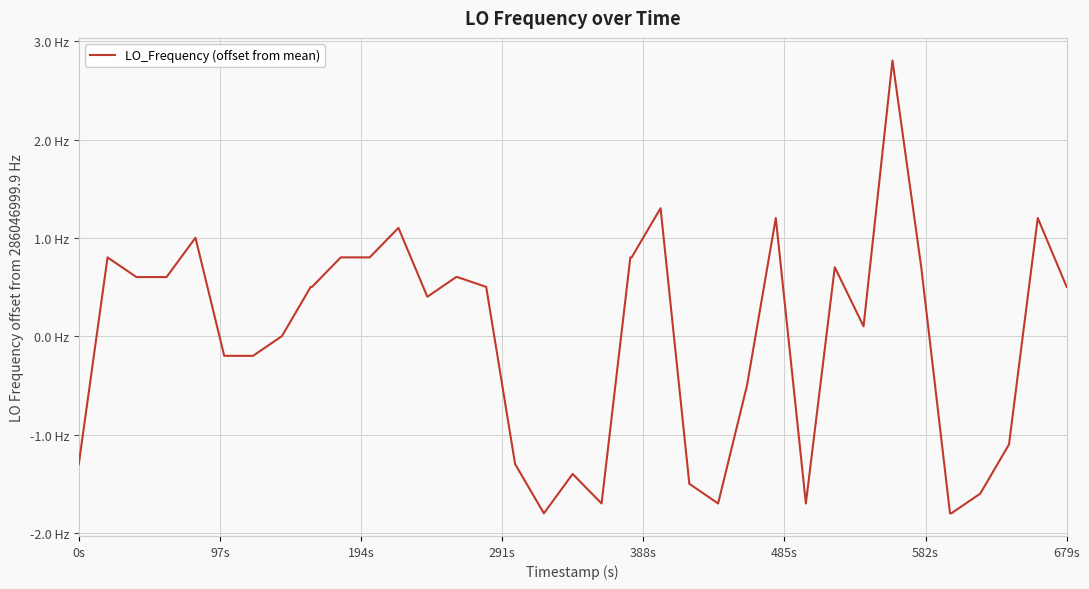

True or false: the data has more than 2 interior local peaks.

True